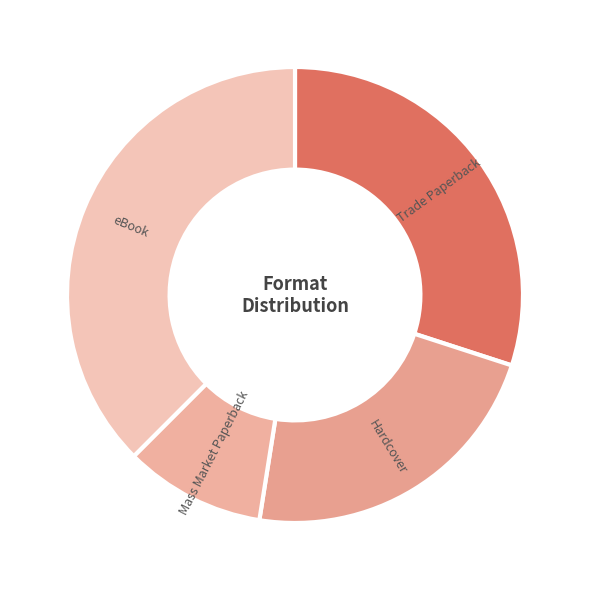

Between Mass Market Paperback and Trade Paperback, which is larger?

Trade Paperback